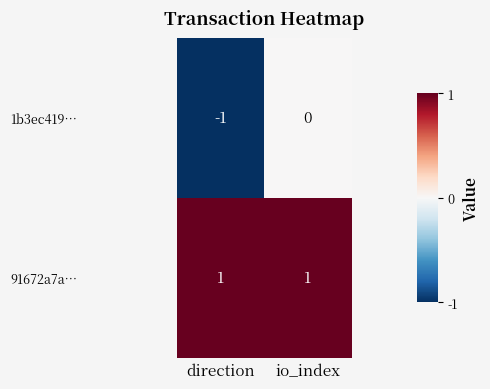

Which series changed the most between direction and io_index?

1b3ec419…